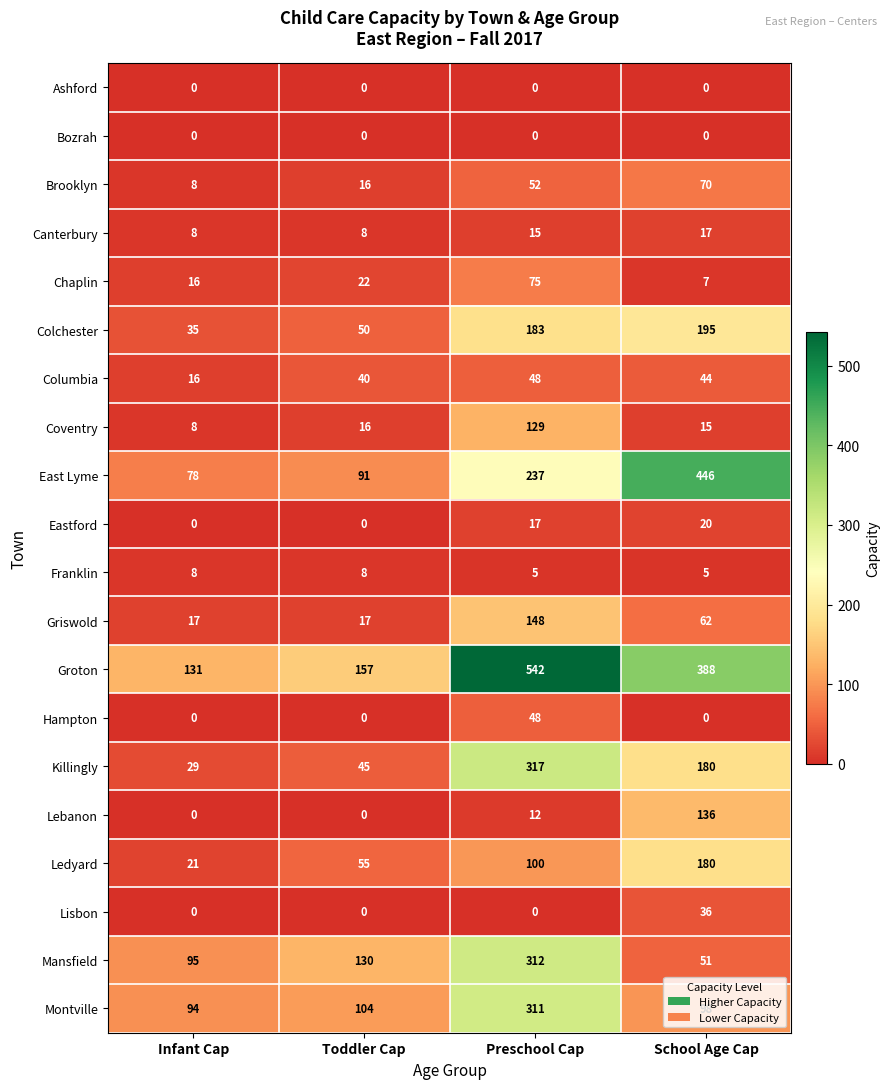

Count the number of data series in this chart.

20